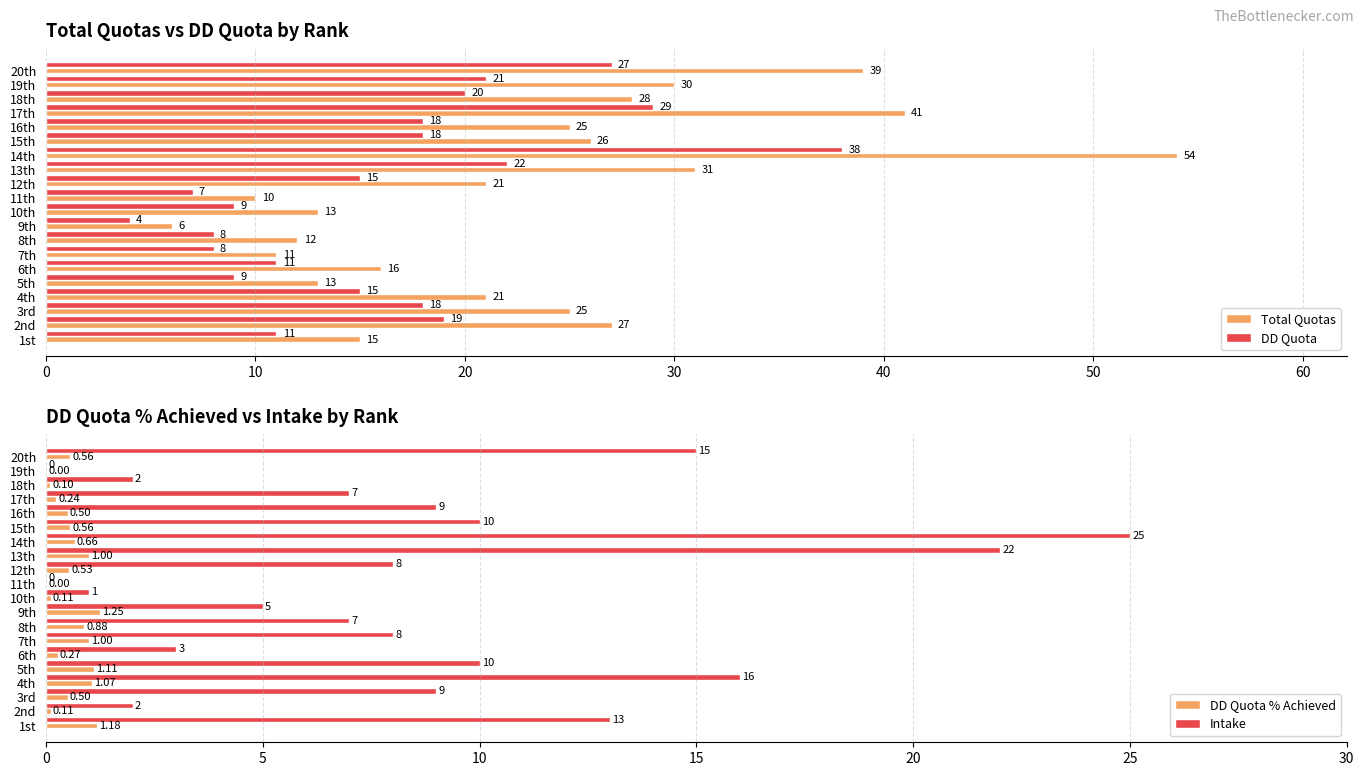

Rank the series by their maximum value, from highest to lowest.

Total Quotas, DD Quota, Intake, DD Quota % Achieved